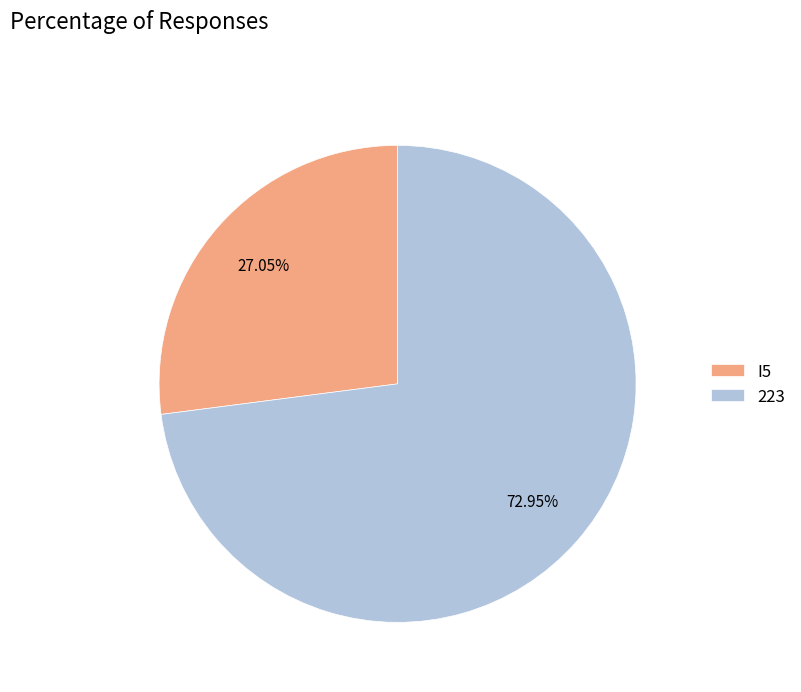

What is the smallest slice in the pie chart?

I5